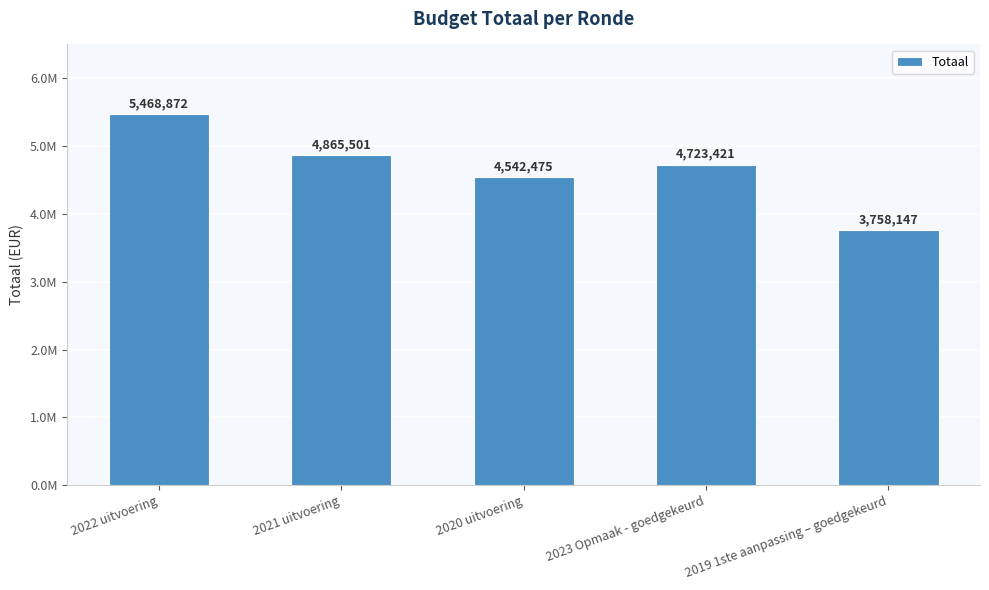

What is the label of the 4th bar from the right?

2021 uitvoering